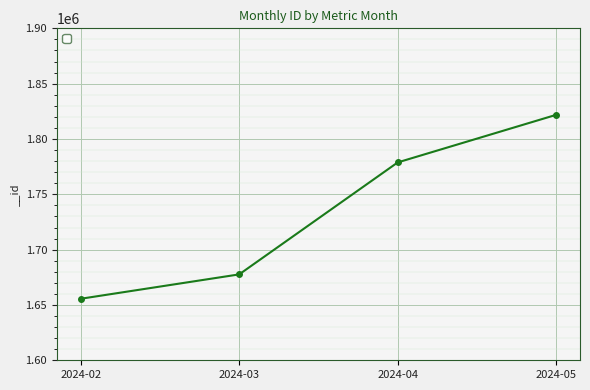

Approximately how many times larger is the value at 2024-02 compared to 2024-05?

0.9